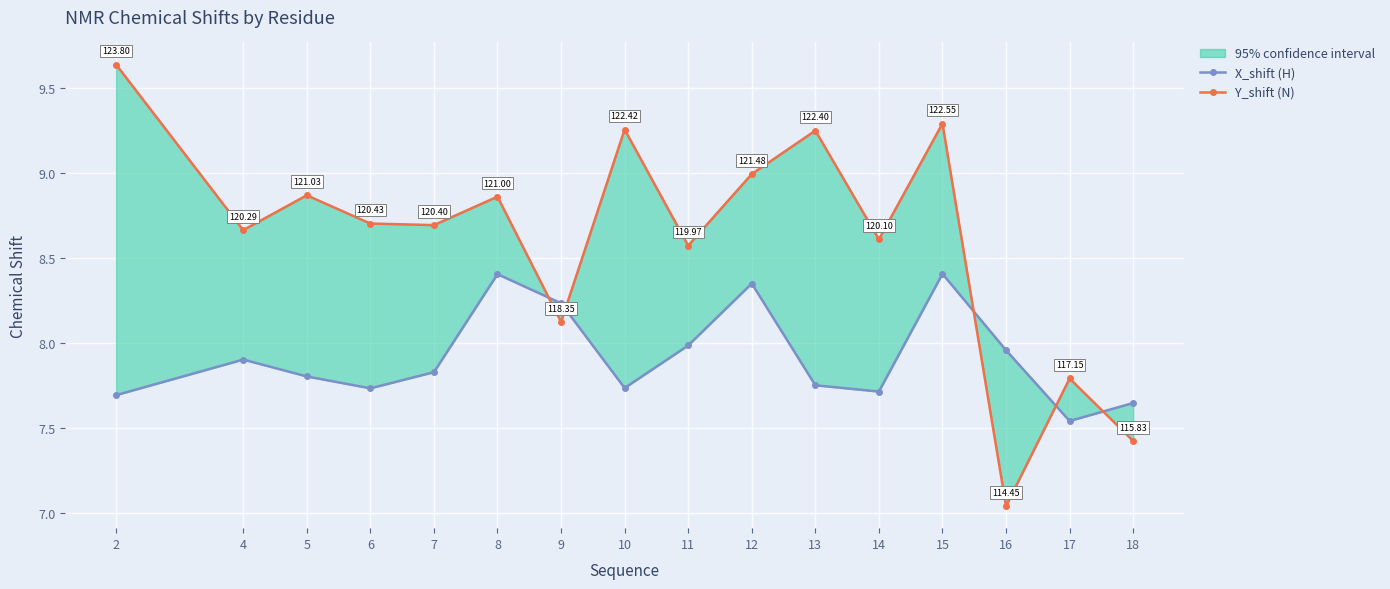

Reading right to left, list all the values displayed in this chart.

X_shift (H): 7.6	7.5	8.0	8.4	7.7	7.8	8.3	8.0	7.7	8.2	8.4	7.8	7.7	7.8	7.9	7.7
Y_shift (N): 7.4	7.8	7.0	9.3	8.6	9.2	9.0	8.6	9.3	8.1	8.9	8.7	8.7	8.9	8.7	9.6